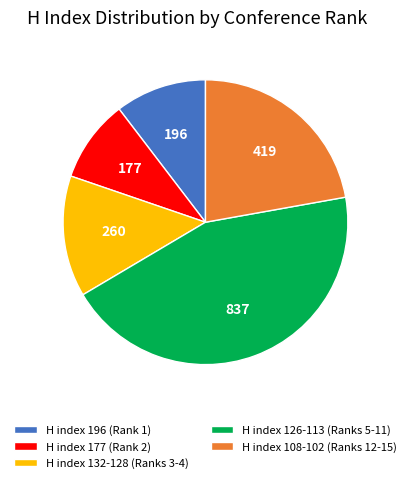

What is the largest slice in the pie chart?

H index 126-113 (Ranks 5-11)